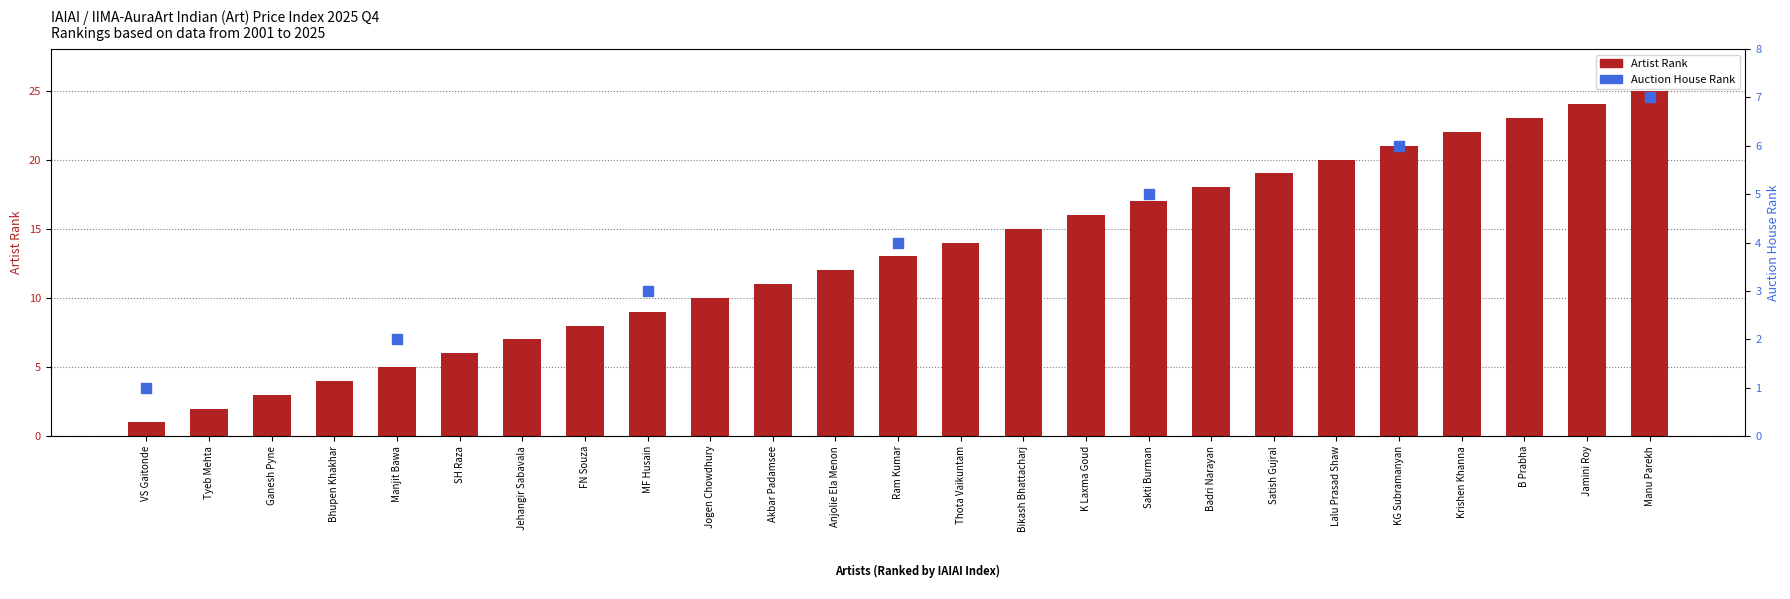

What is the change in value from Jogen Chowdhury to Satish Gujral?

+9